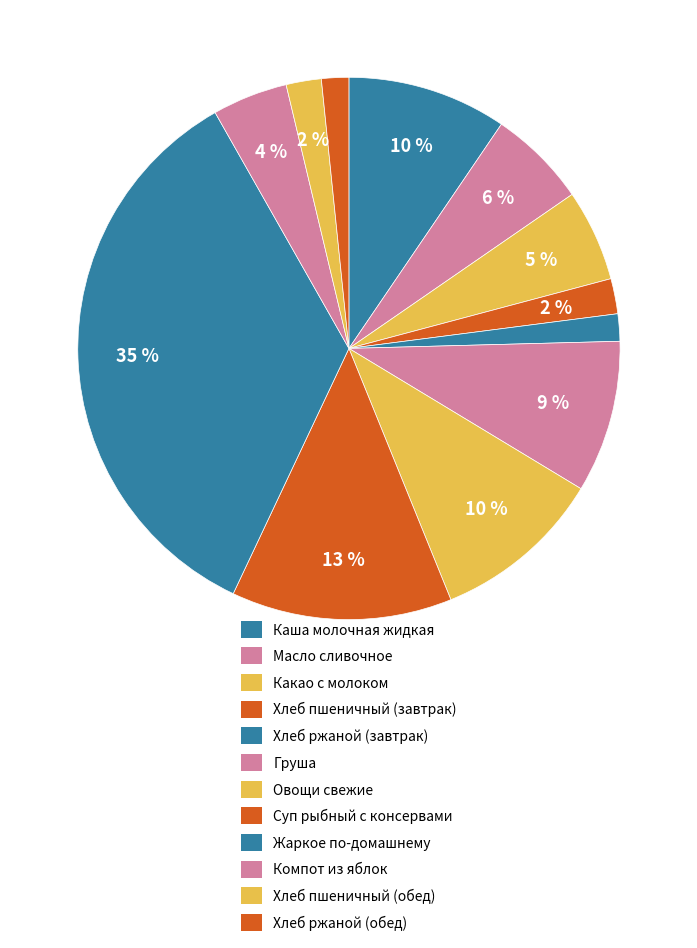

How many slices are in this pie chart?

12